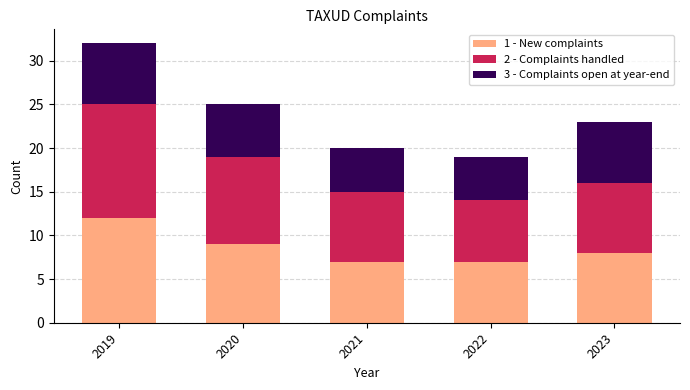

Reading right to left, list the values for the 1 - New complaints series.

2023=8	2022=7	2021=7	2020=9	2019=12